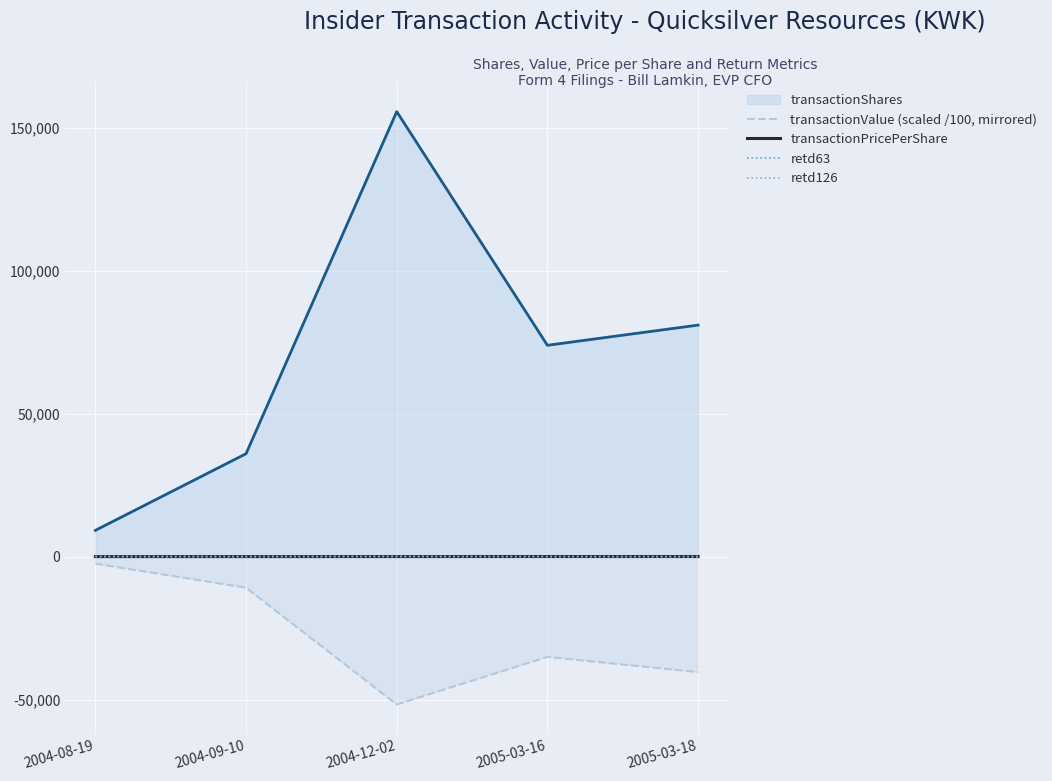

True or false: retd126 has a value of 65.0 at 2004-12-02.

True